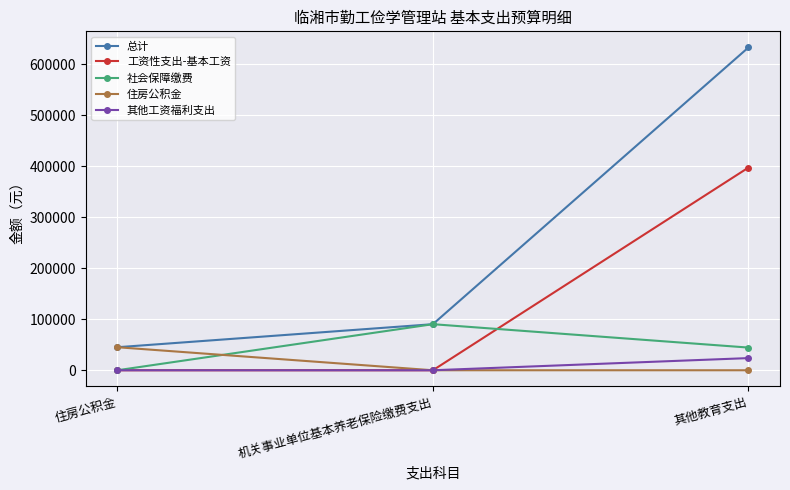

Which series has the widest spread of values?

总计